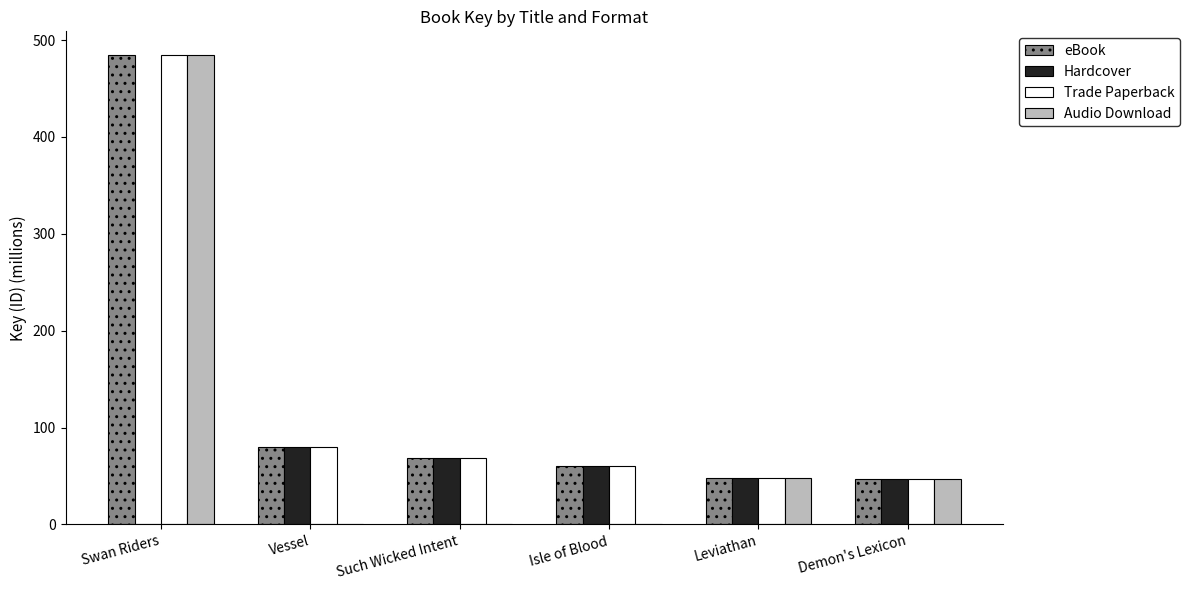

What is the total value across all series at Leviathan?

191.4